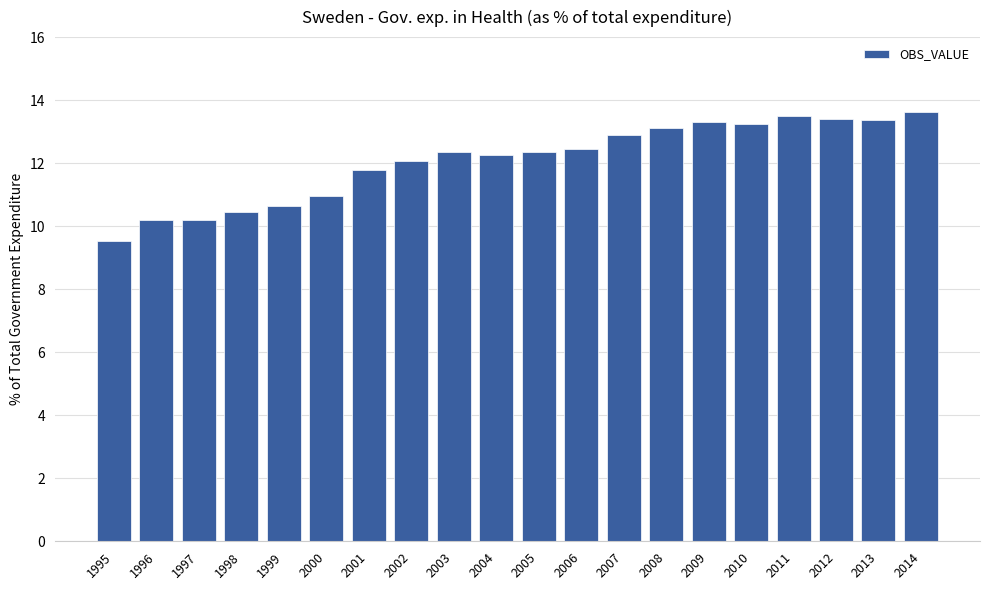

Approximately how many times larger is the value at 1998 compared to 2004?

0.9